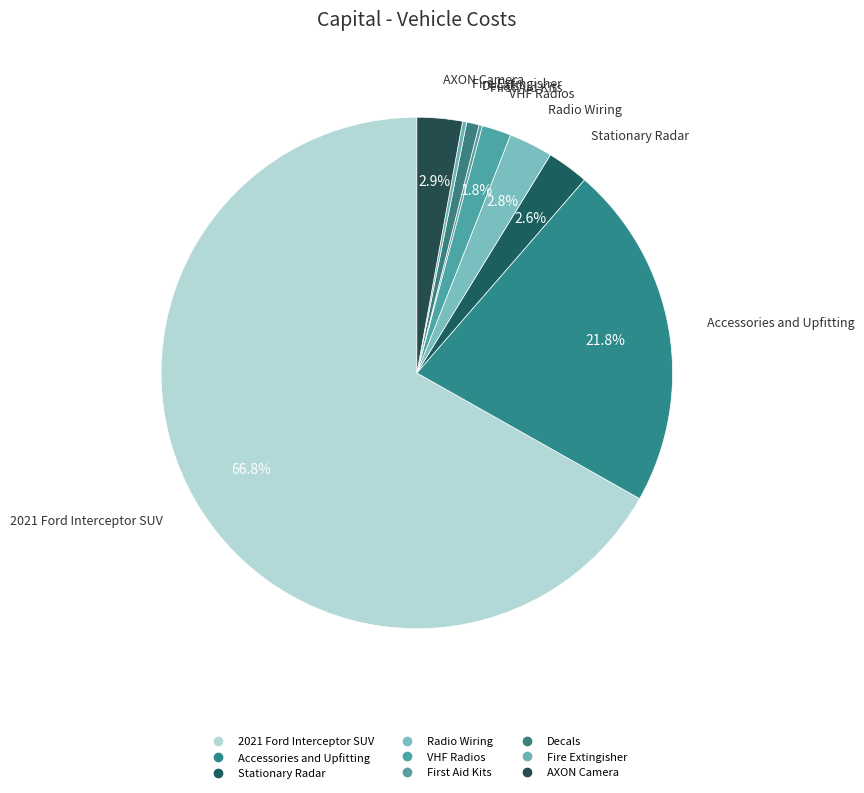

How many slices are in this pie chart?

9